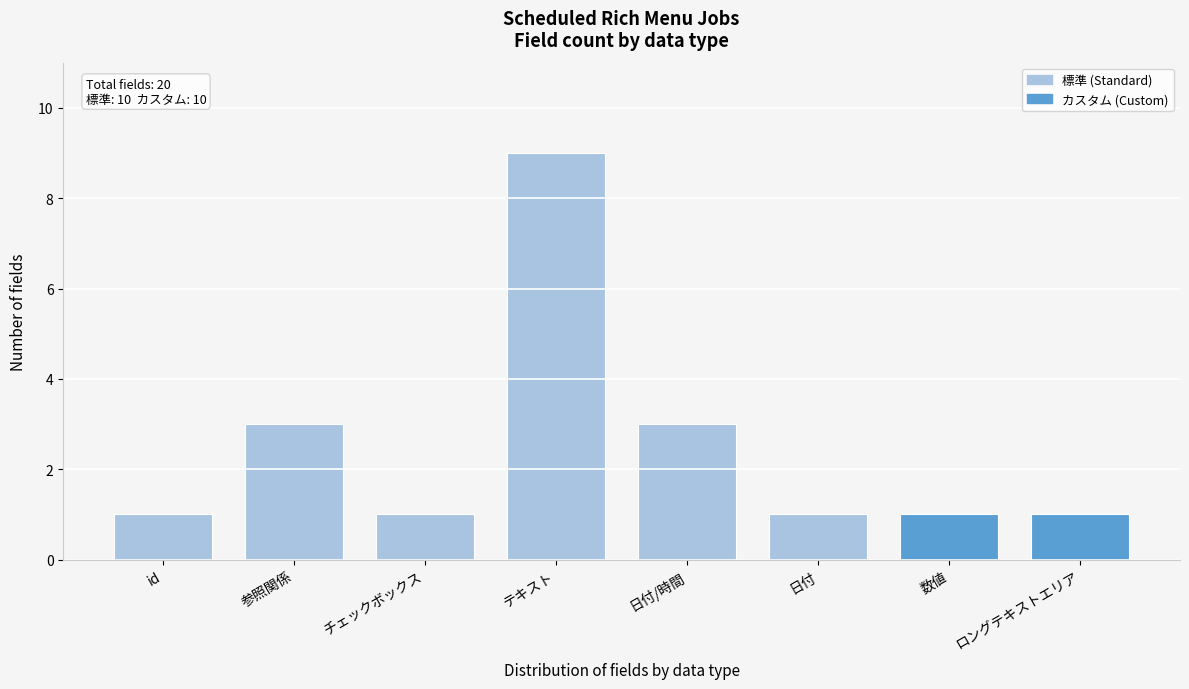

Reading left to right, extract all data points from this chart.

id=1	参照関係=3	チェックボックス=1	テキスト=9	日付/時間=3	日付=1	数値=1	ロングテキストエリア=1